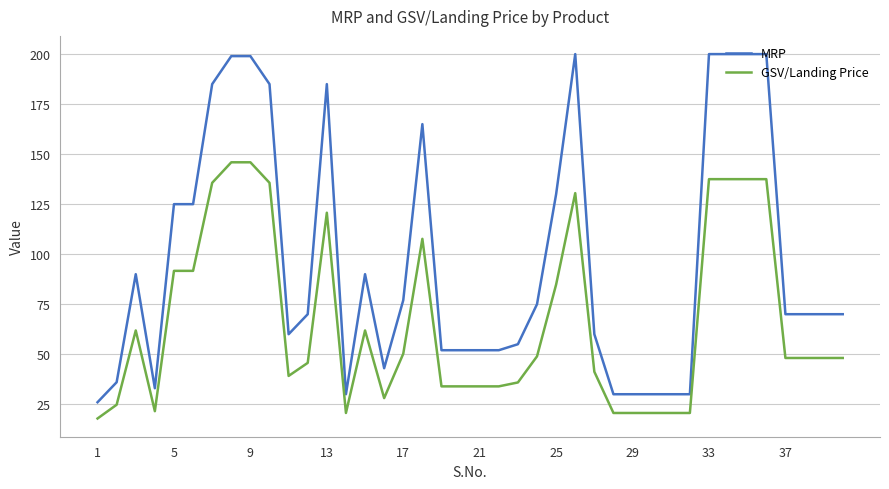

Rank the series by their maximum value, from highest to lowest.

MRP, GSV/Landing Price